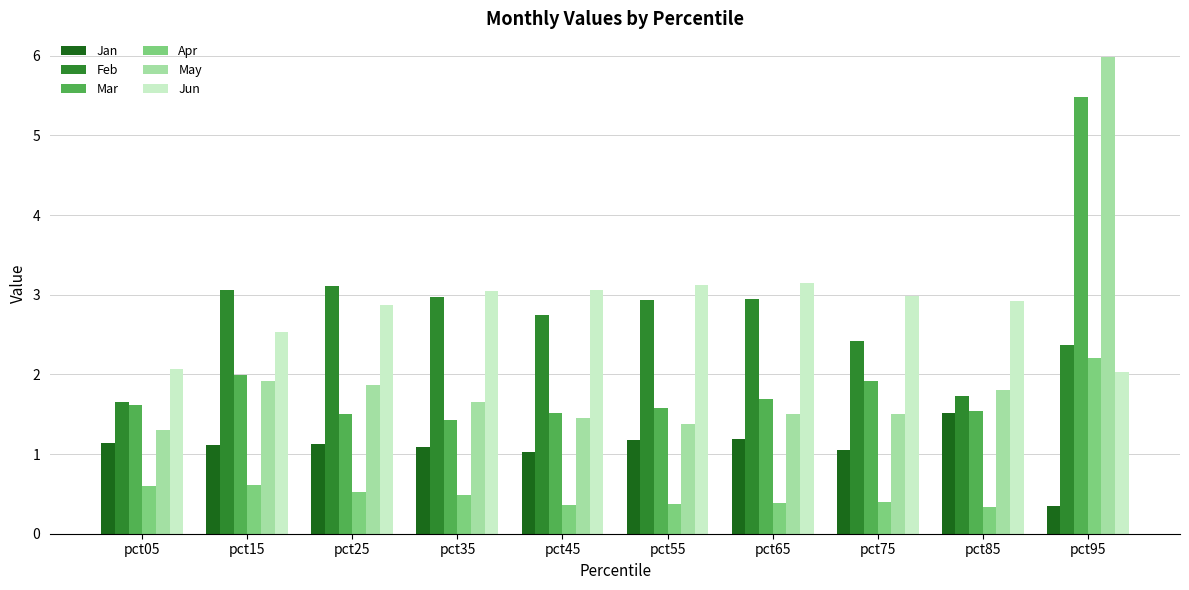

The value of Apr at pct25 is 0.2. True or false?

False